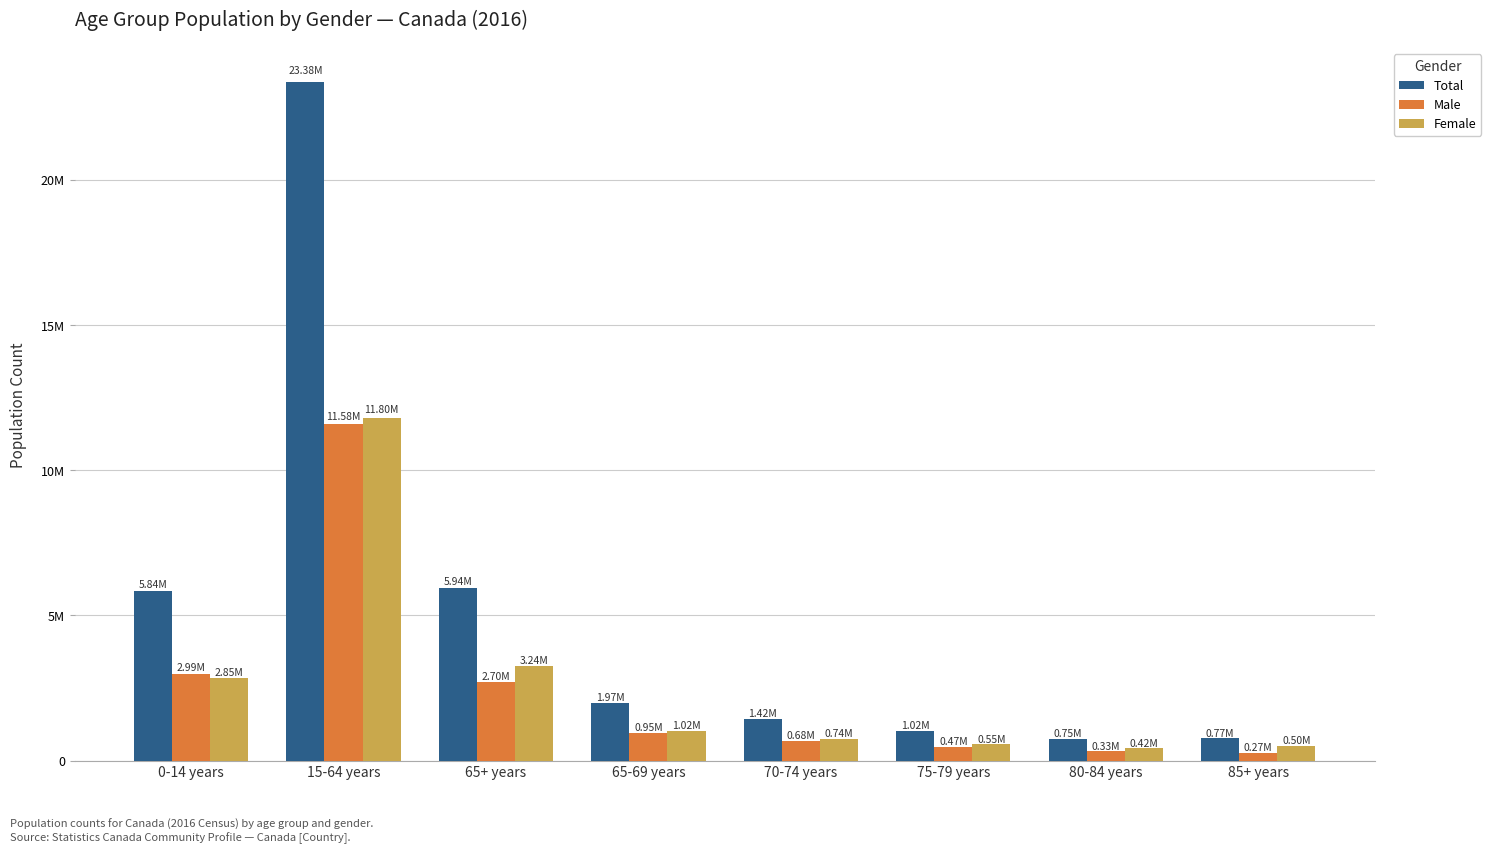

True or false: Female has a value of 552300 at 75-79 years.

True